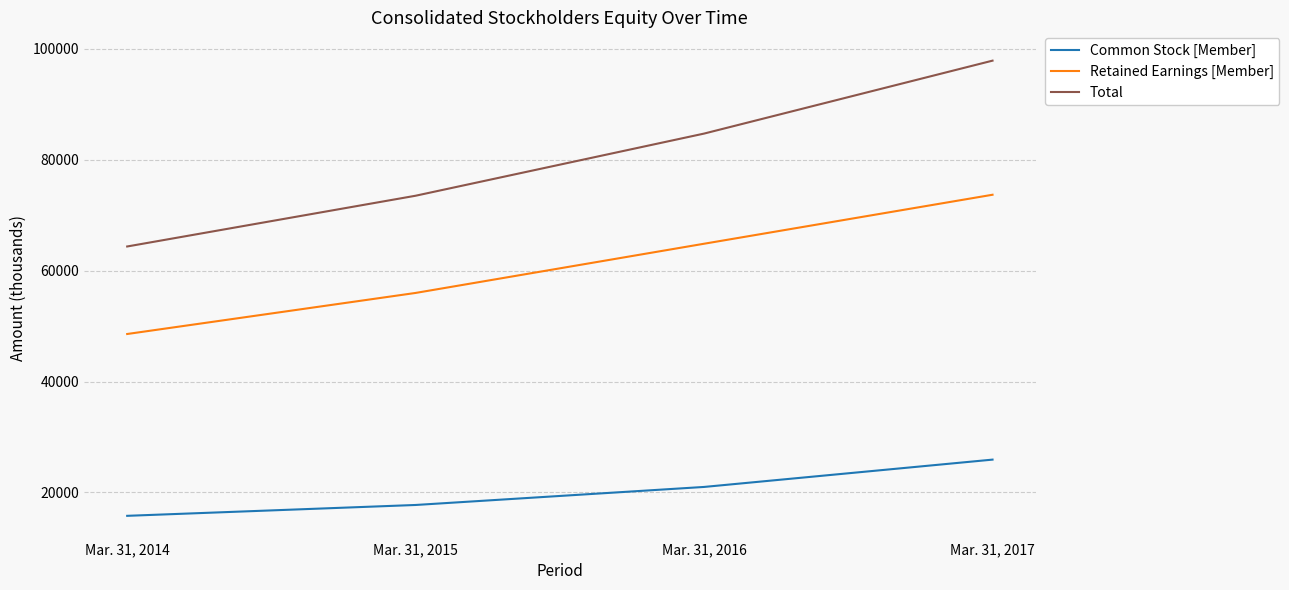

Rank the series at Mar. 31, 2015 from lowest to highest value.

Common Stock [Member], Retained Earnings [Member], Total